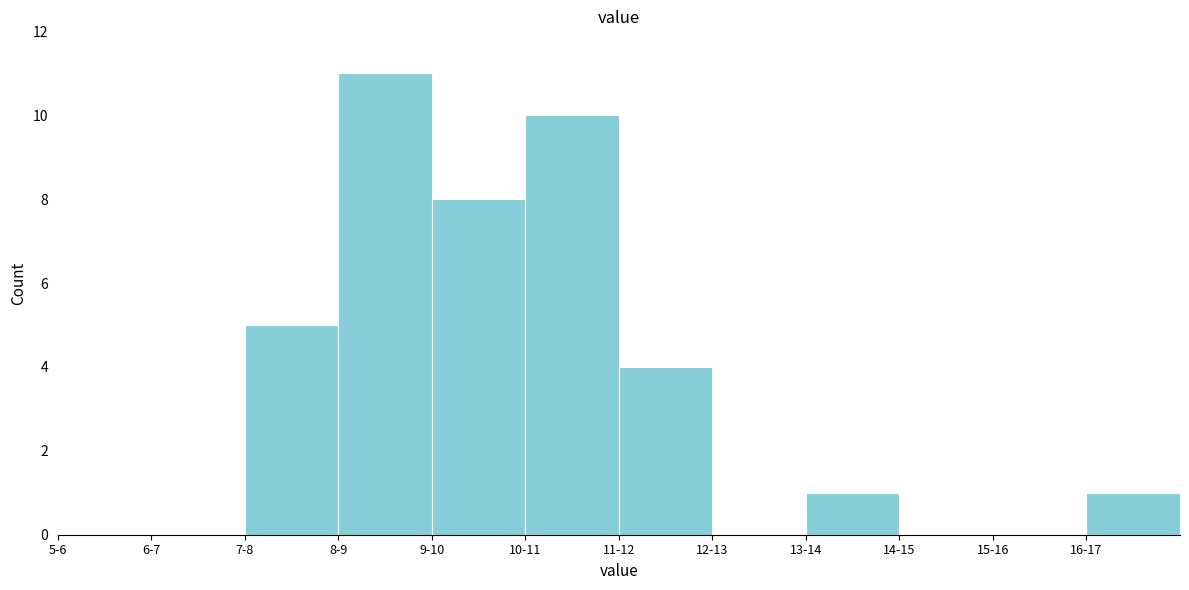

Reading left to right, transcribe all the data shown in this chart.

5-6=0	6-7=0	7-8=5	8-9=11	9-10=8	10-11=10	11-12=4	12-13=0	13-14=1	14-15=0	15-16=0	16-17=1